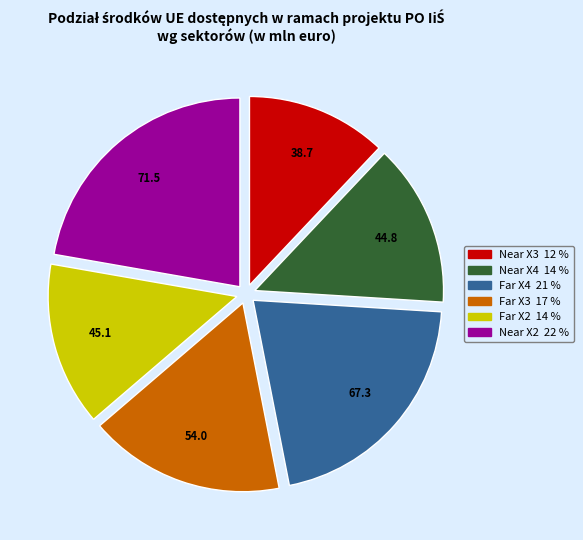

Does any single category account for the majority?

No